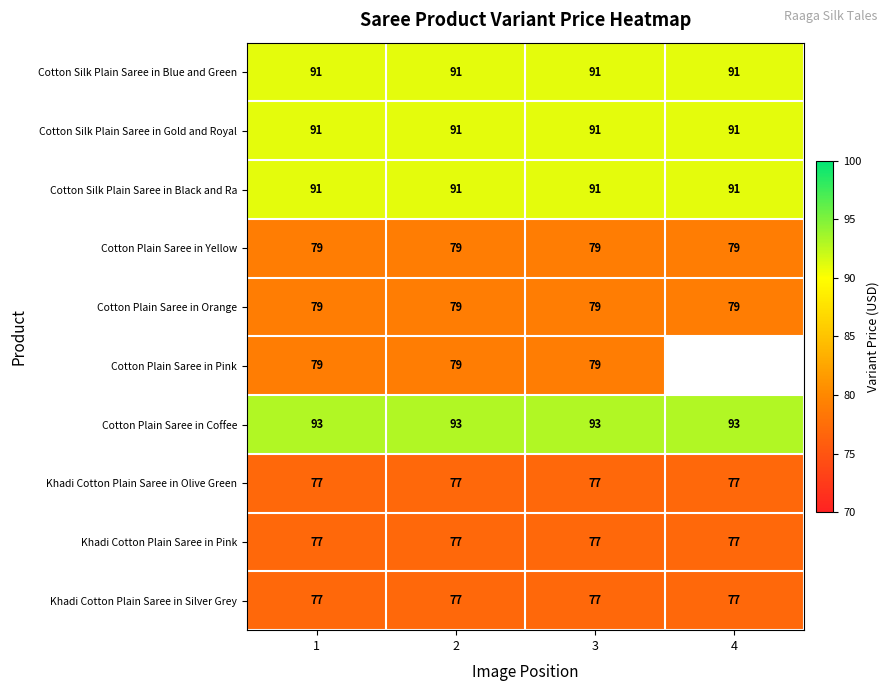

What is the total value across all series at 2?

834